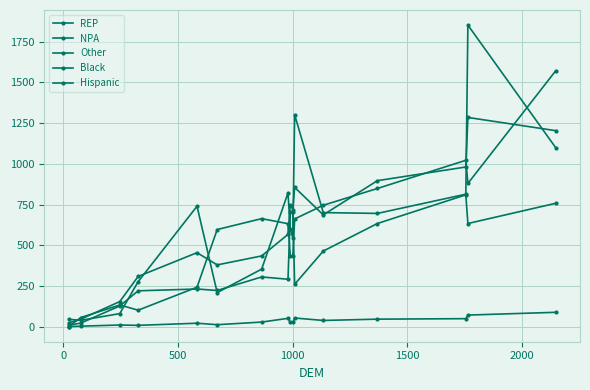

How many data points in NPA are less than 687?

8